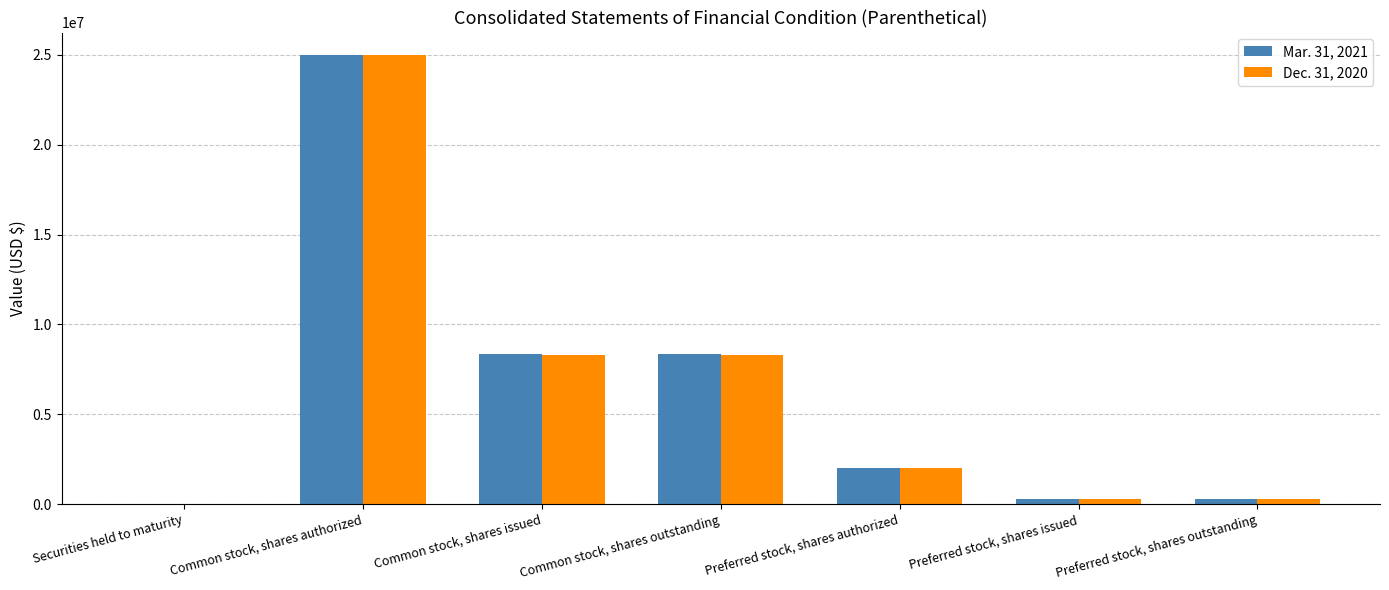

Which category has the highest value across all series?

Common stock, shares authorized